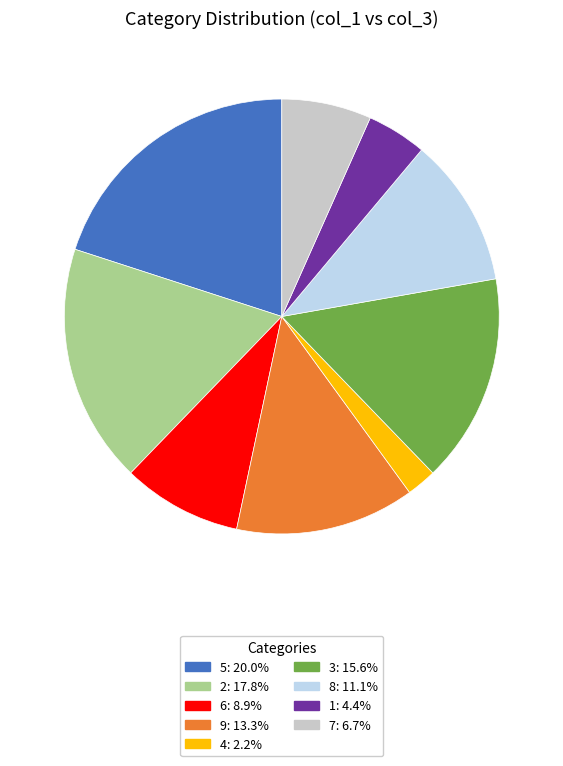

Is the sum of 1: 4.4% and 9: 13.3% greater than half?

No